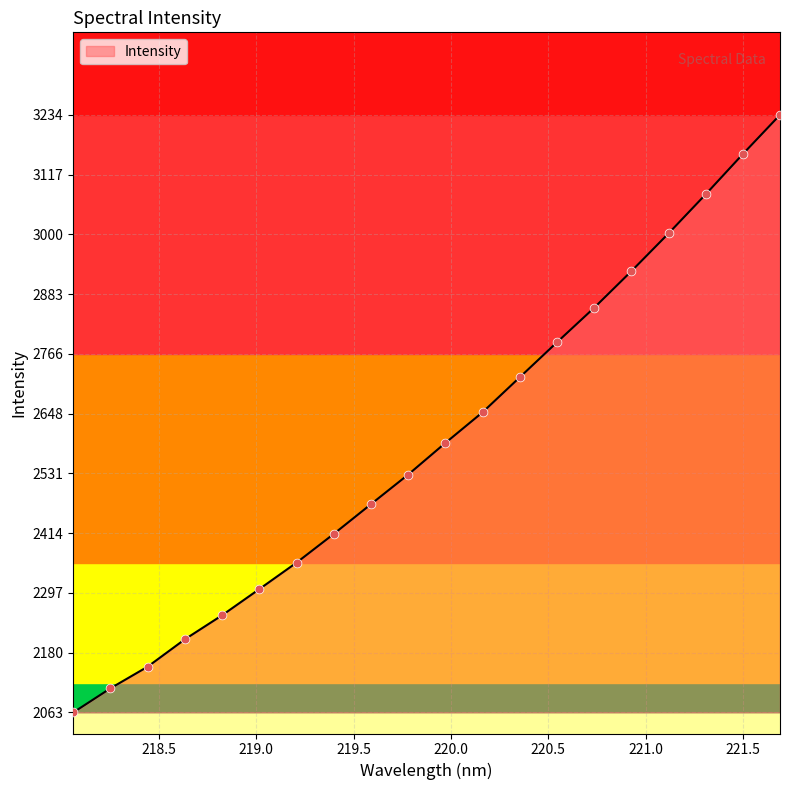

Between 218.8244 and 220.7354, which is larger?

220.7354